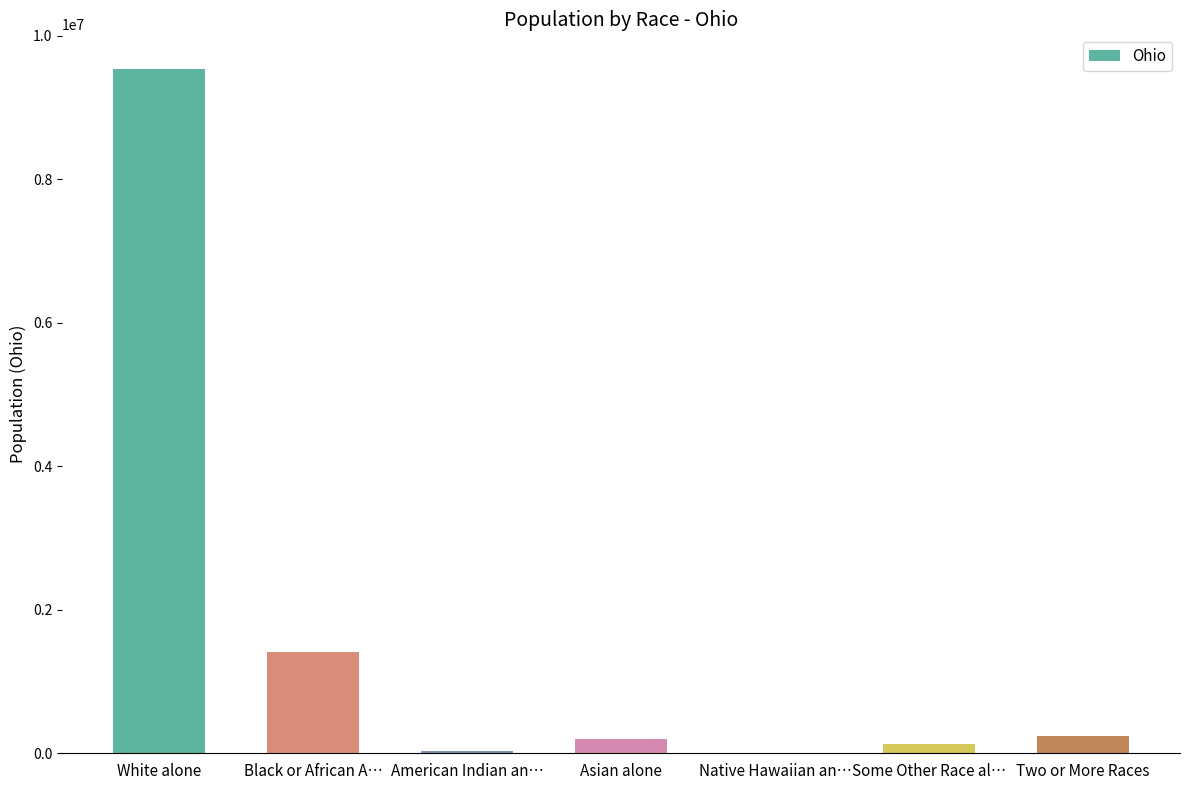

Read the value at Black or African A….

1407681